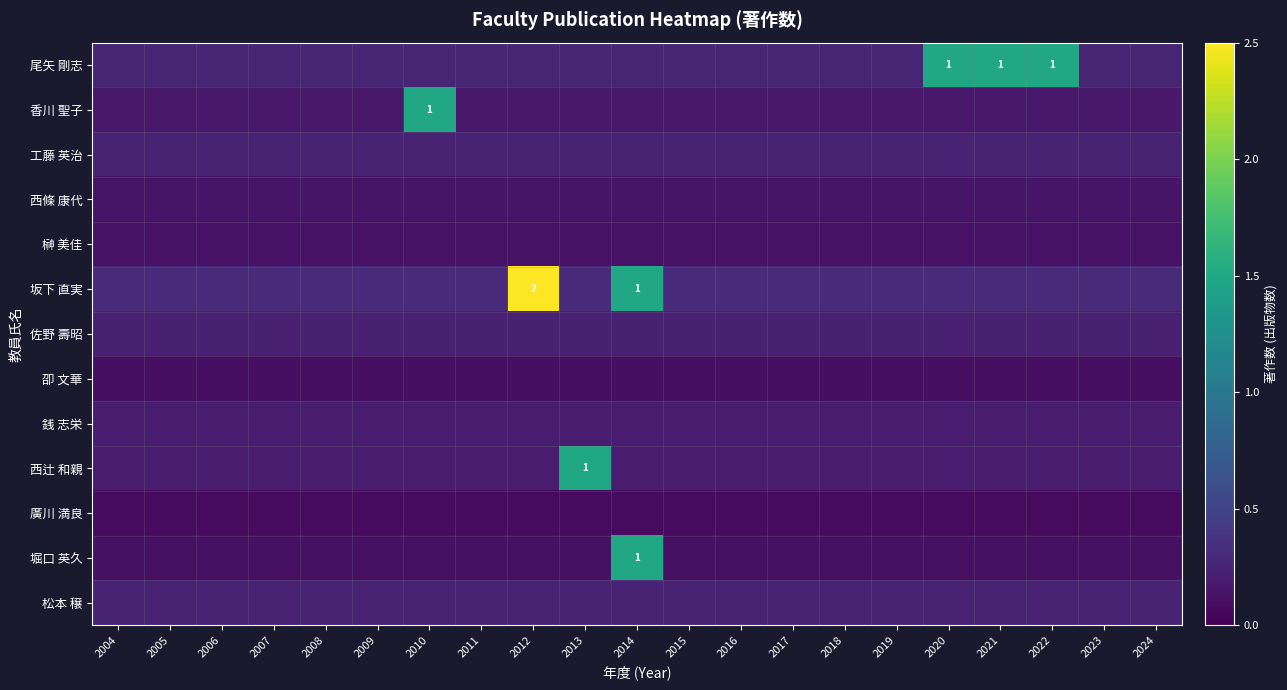

Which series has the widest spread of values?

坂下 直実